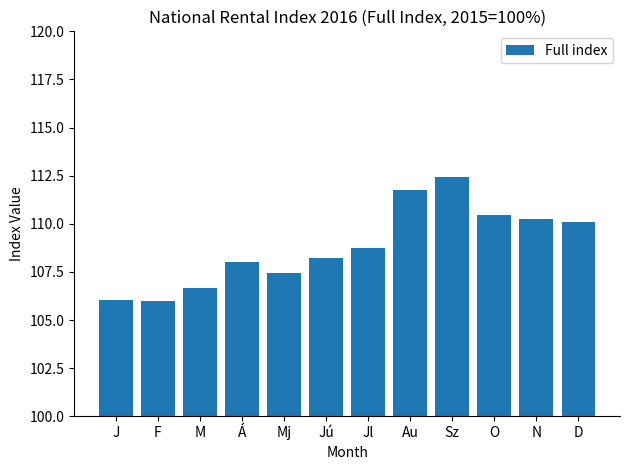

What position from the right is F?

11